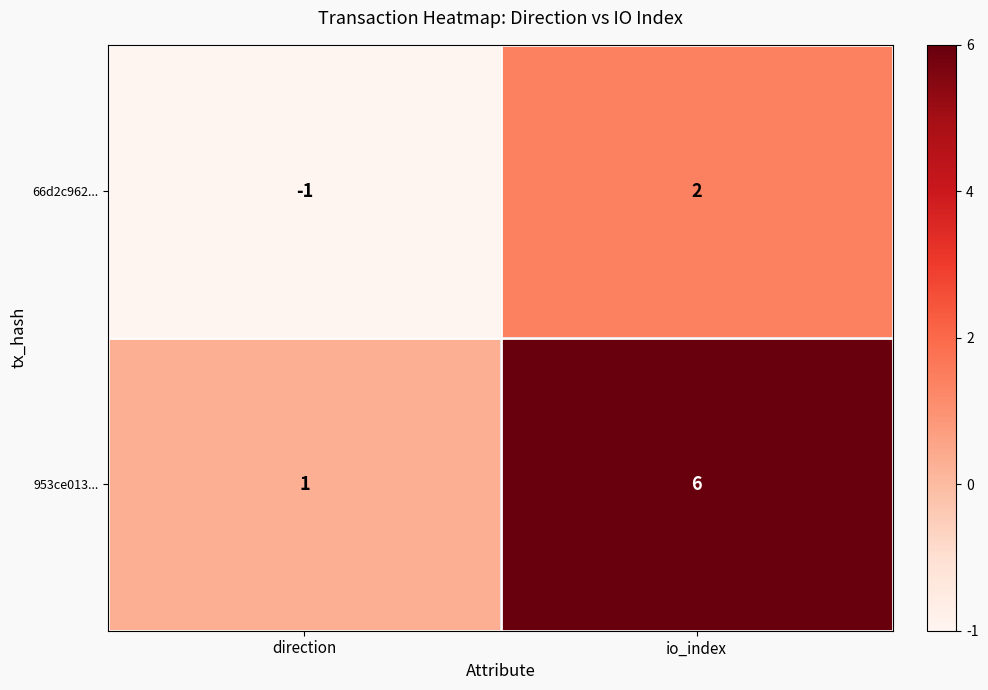

At how many categories does at least one series exceed 4?

1